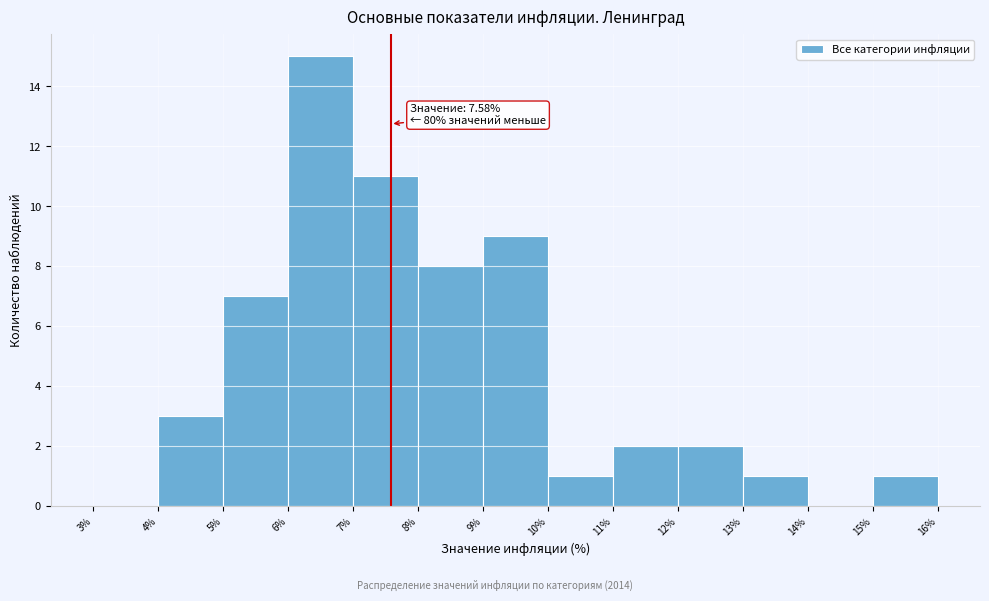

Over which range of the x-axis is the bar tallest?

6% to 7%